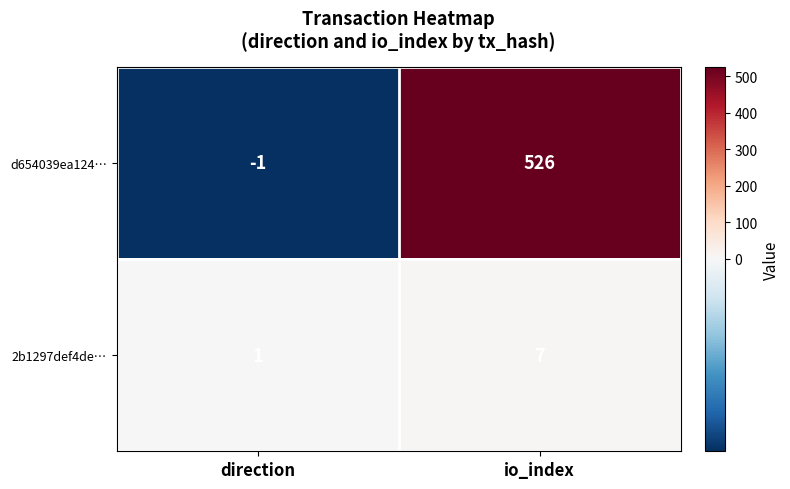

List the series in order of their peak value, lowest first.

2b1297def4de…, d654039ea124…